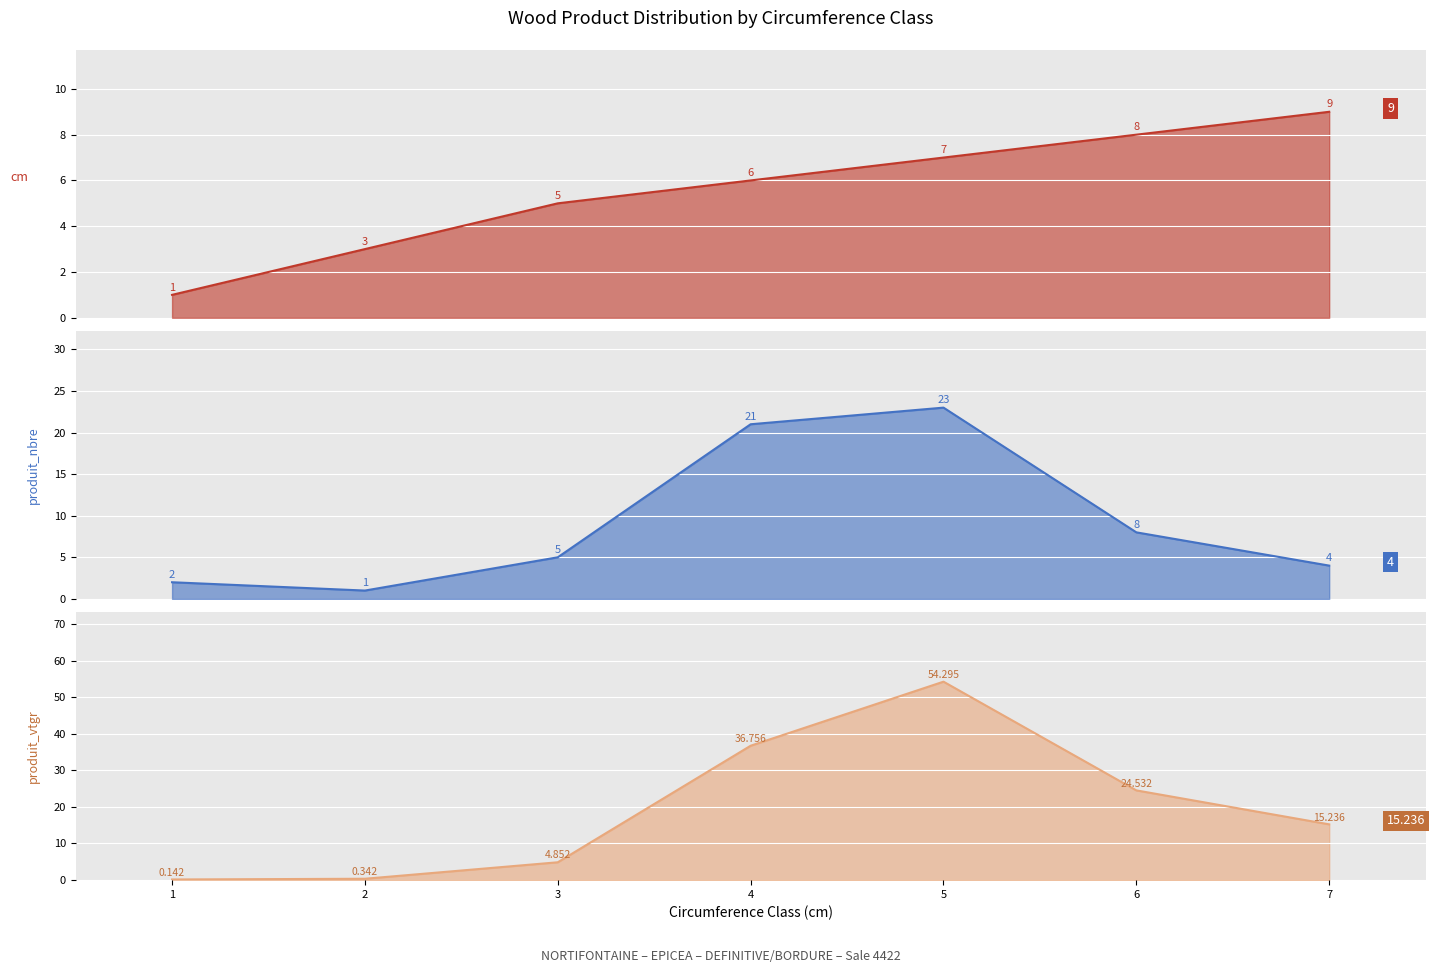

At which category does produit_vtgr reach its first local peak?

5